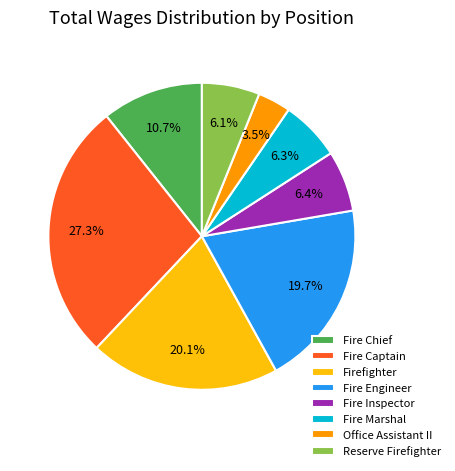

To the nearest percent, what is the combined percentage of Reserve Firefighter and Firefighter?

26%